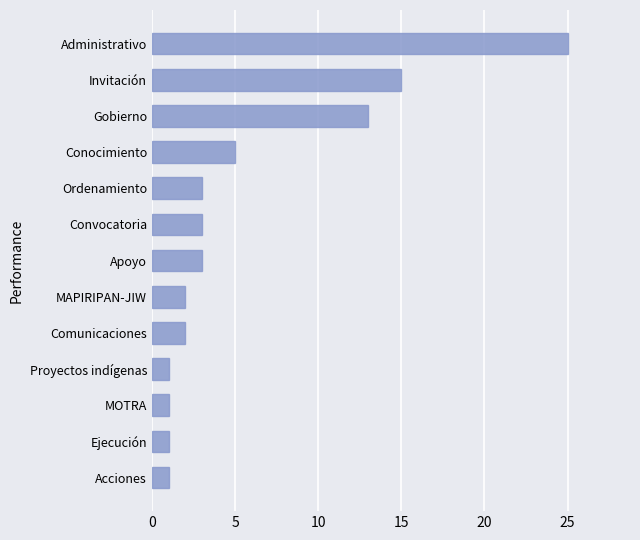

Which has a higher value, Proyectos indígenas or Ordenamiento?

Ordenamiento